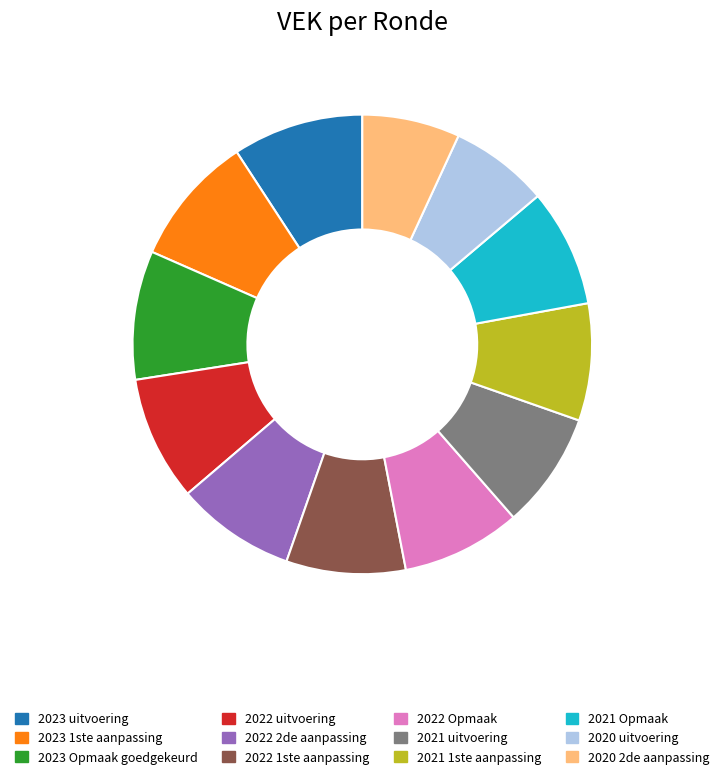

The 2022 1ste aanpassing slice represents 1% of the pie. True or false?

False